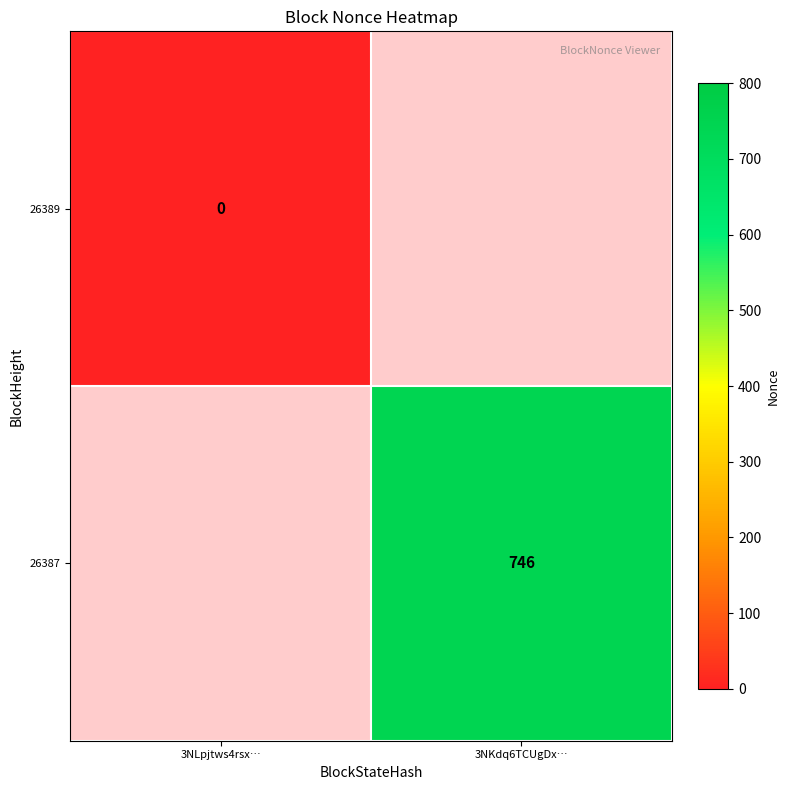

Is it true that 26387 equals 746 at 3NKdq6TCUgDx…?

True